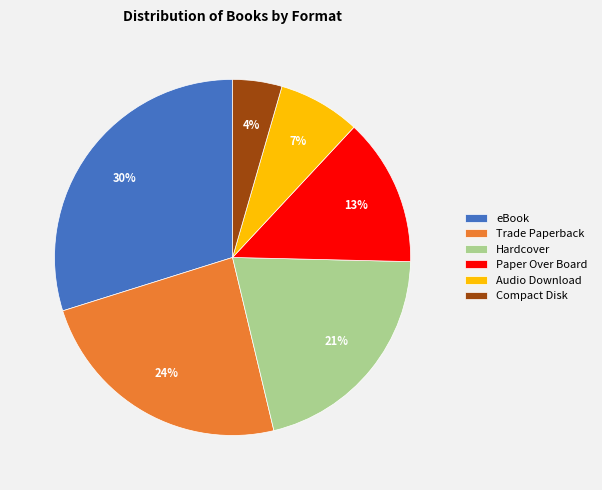

Does Audio Download account for over 50% of the chart?

No